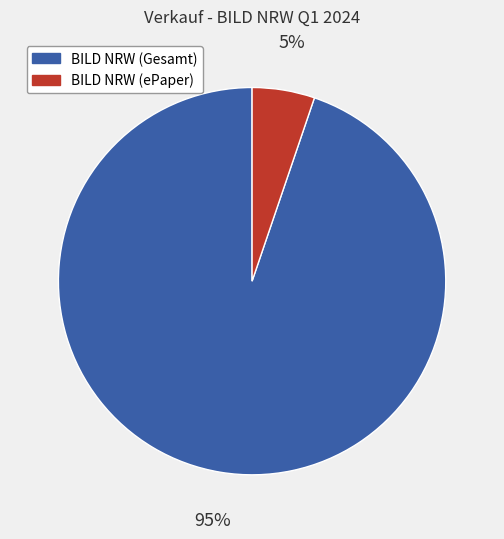

Is there any slice that represents more than half of the pie?

Yes